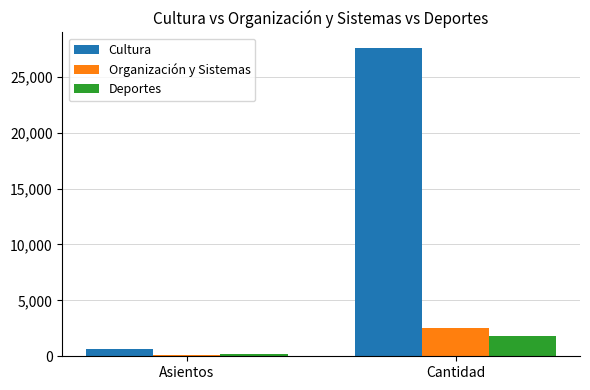

What position from the right is Asientos?

2